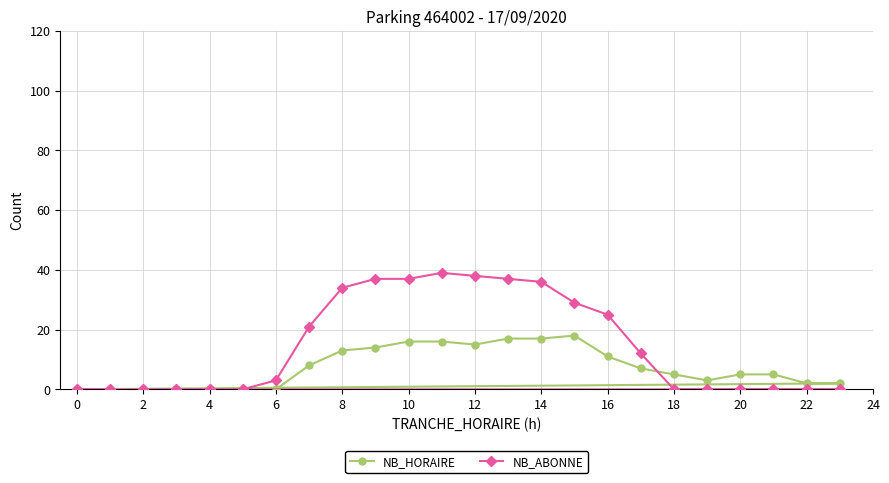

Is it true that NB_ABONNE equals 0 at 0?

True